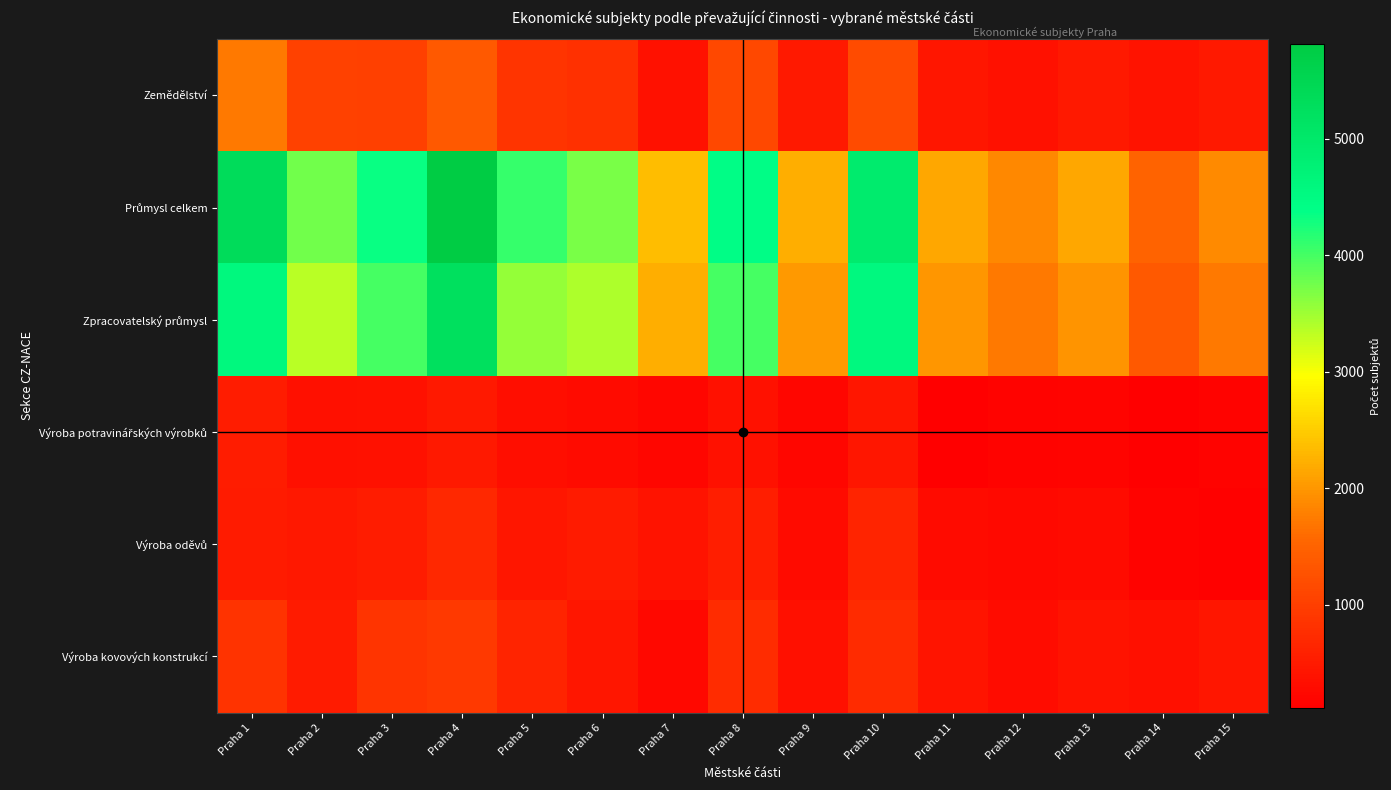

How many data points does each series have?

15